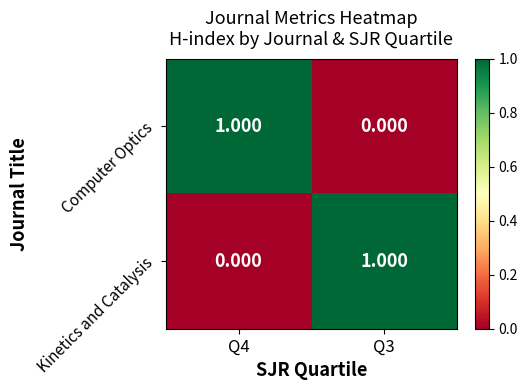

At Q4, list the series in order from largest to smallest.

Computer Optics, Kinetics and Catalysis